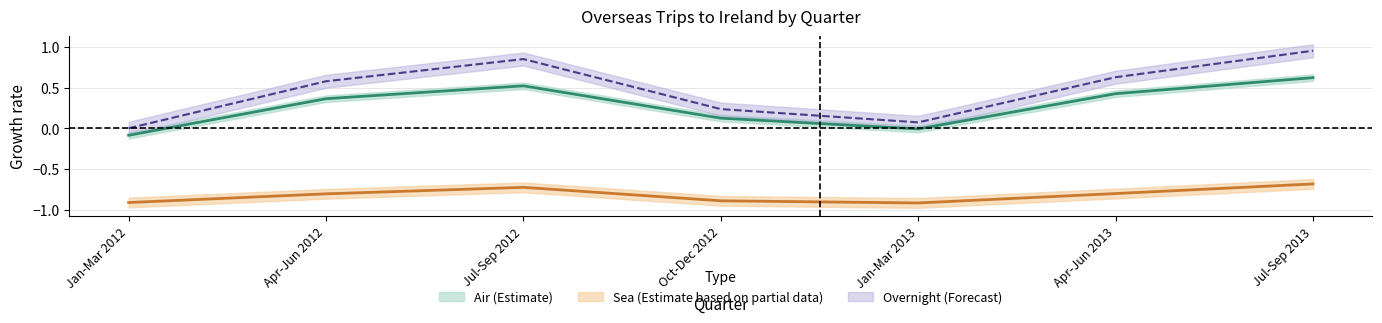

True or false: Overnight trips and Air cross at least once.

False